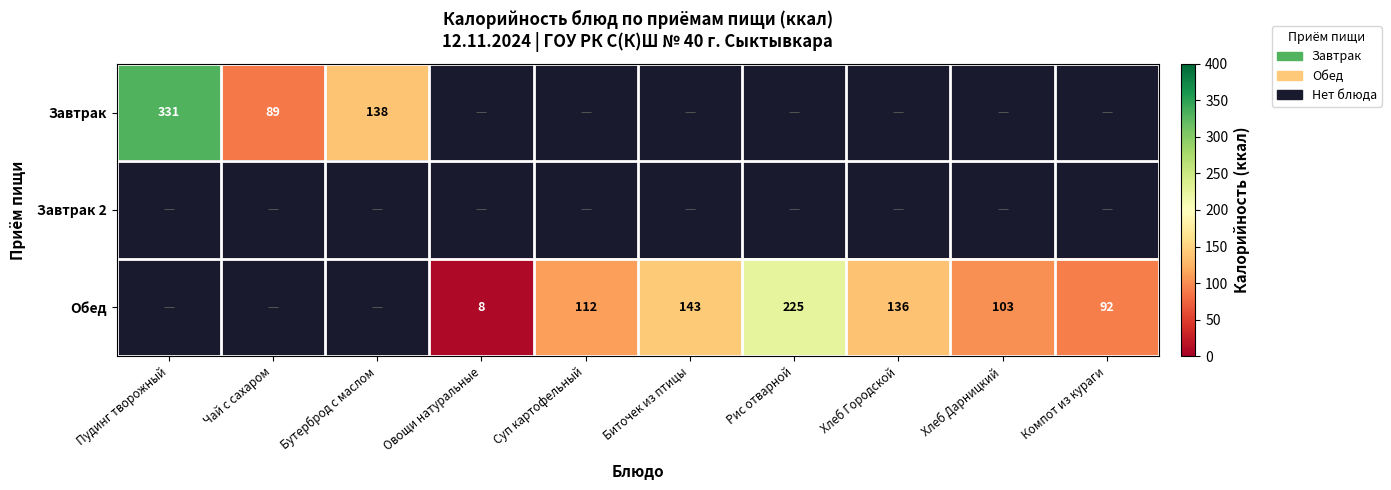

At how many categories does at least one series exceed 293?

1